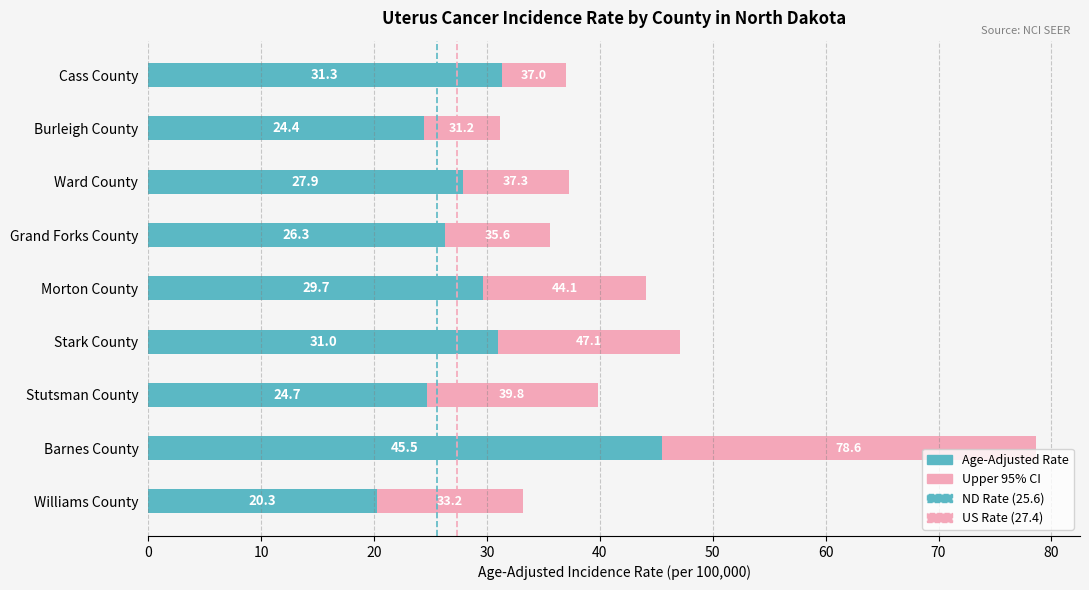

At which category is the sum across all series the highest?

Barnes County